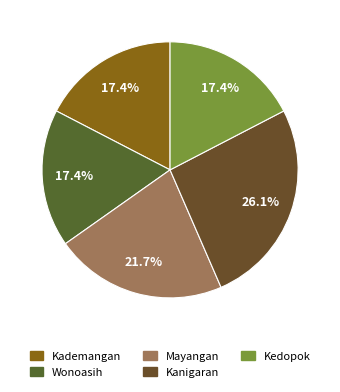

What is the smallest slice in the pie chart?

Kademangan